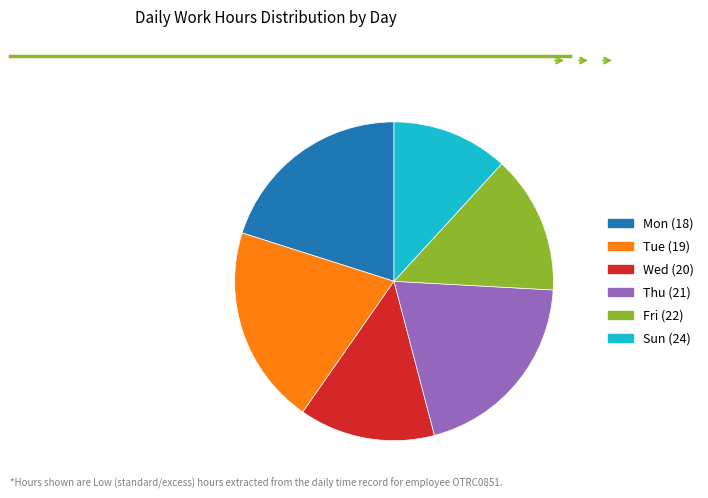

What is the smallest slice in the pie chart?

Sun (24)